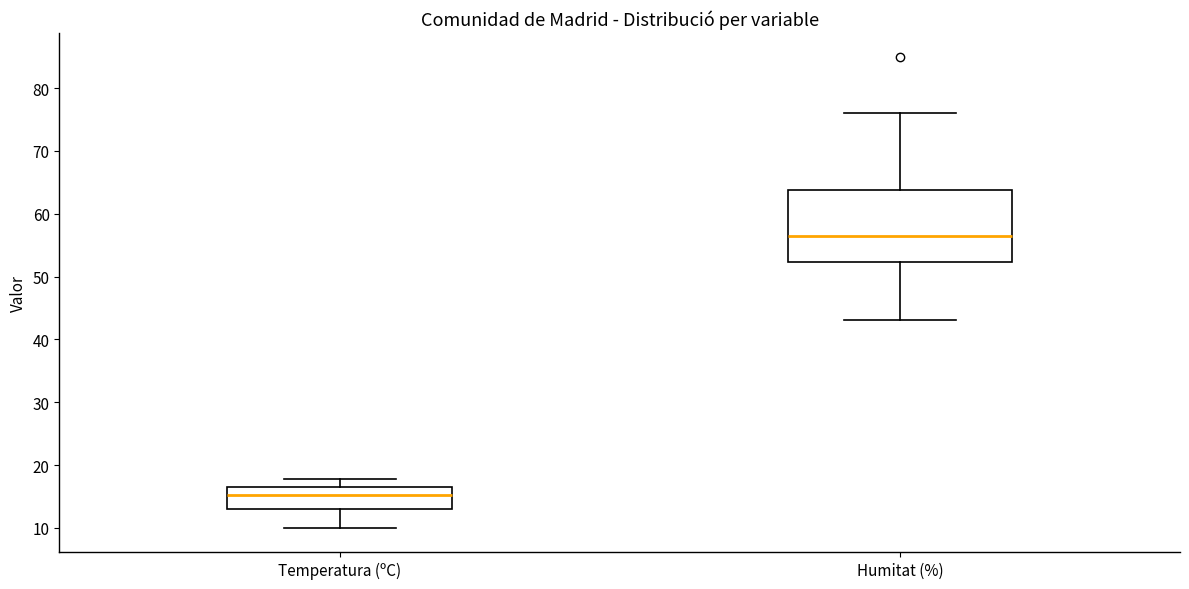

Which box has the highest median line?

Humitat (%)